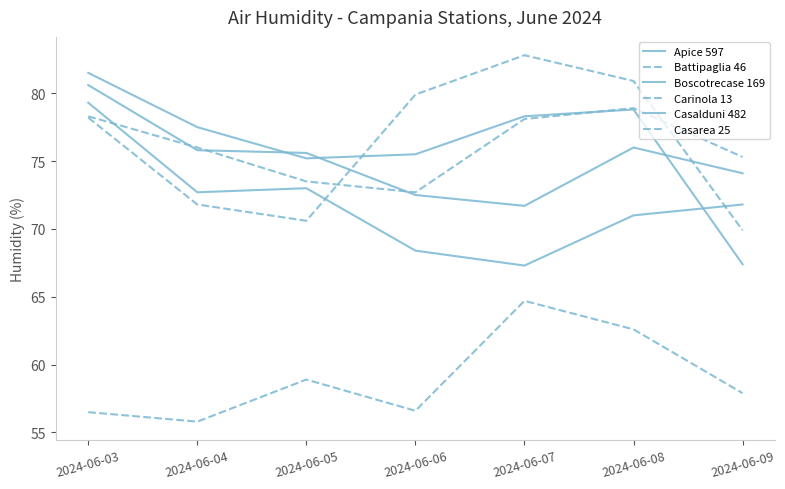

Which label corresponds to the smallest value in the chart?

2024-06-04